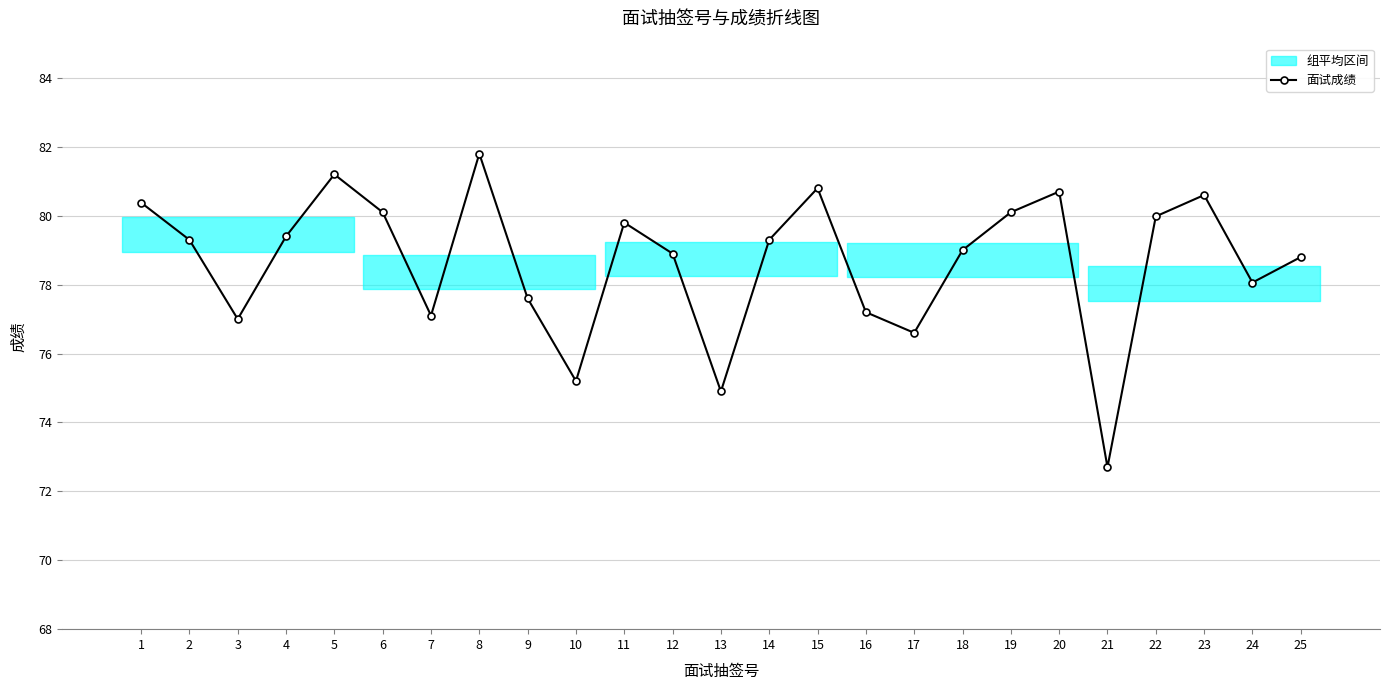

Is it true that the value at 8 is 41.6?

False